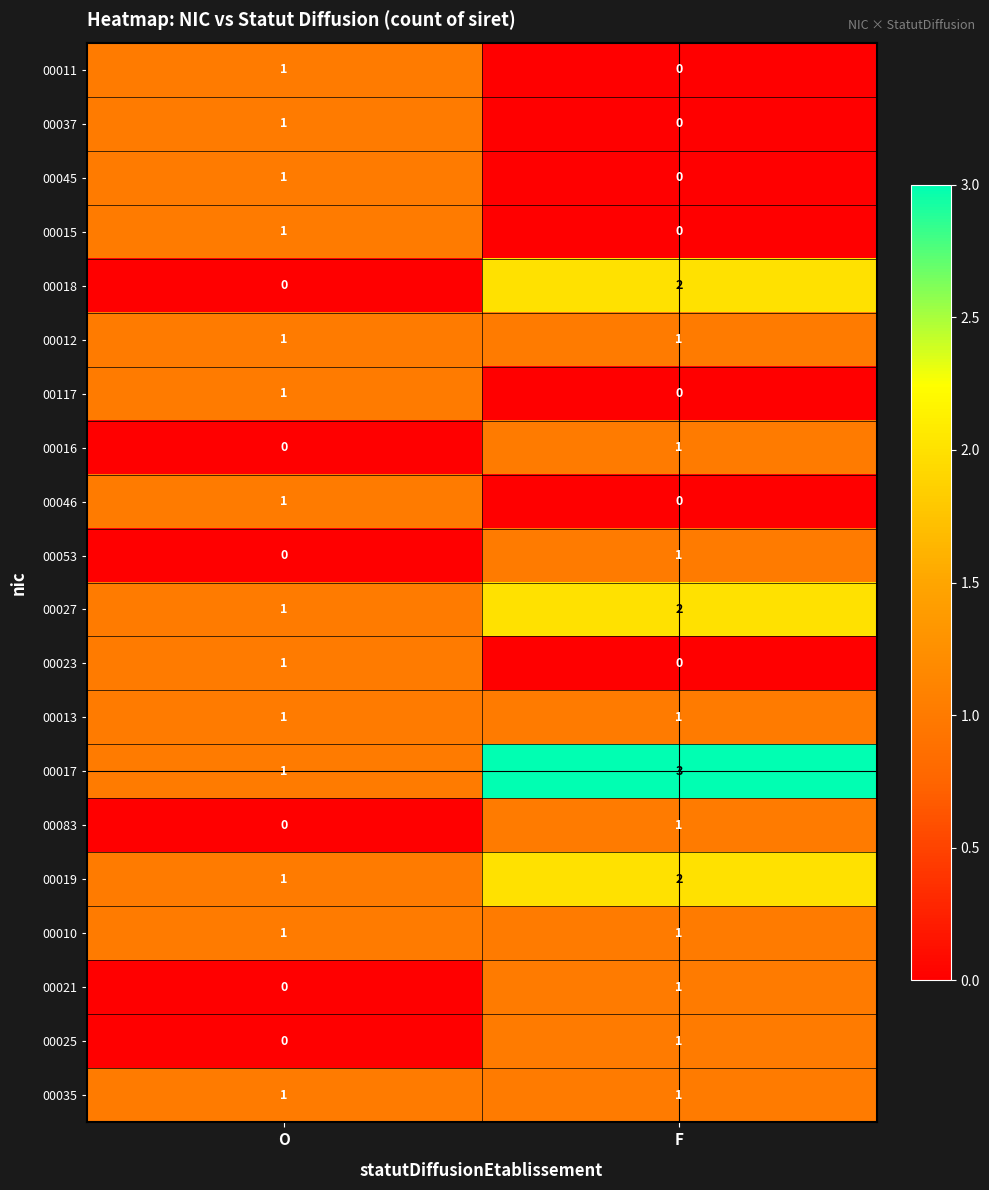

The value of 00035 at O is 0. True or false?

False